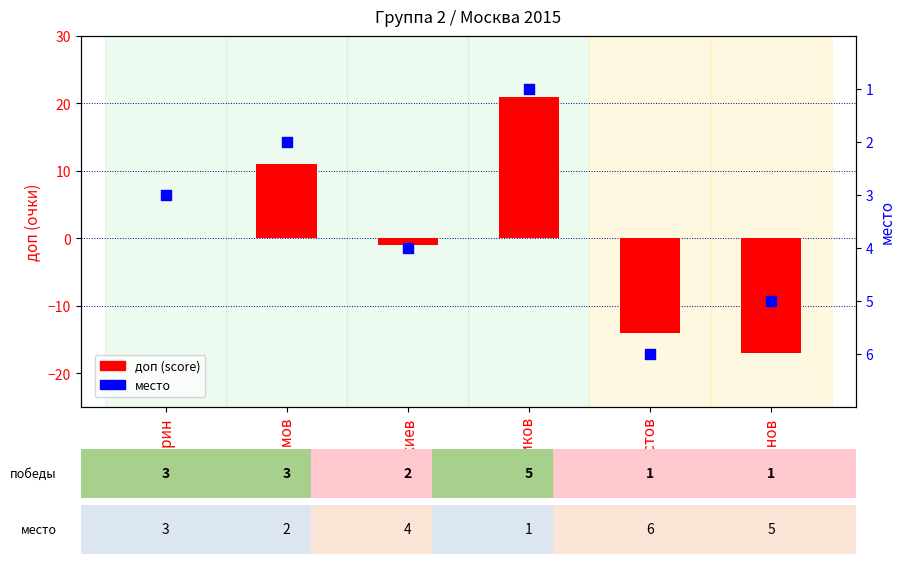

At which category is the sum across all series the highest?

Лютиков